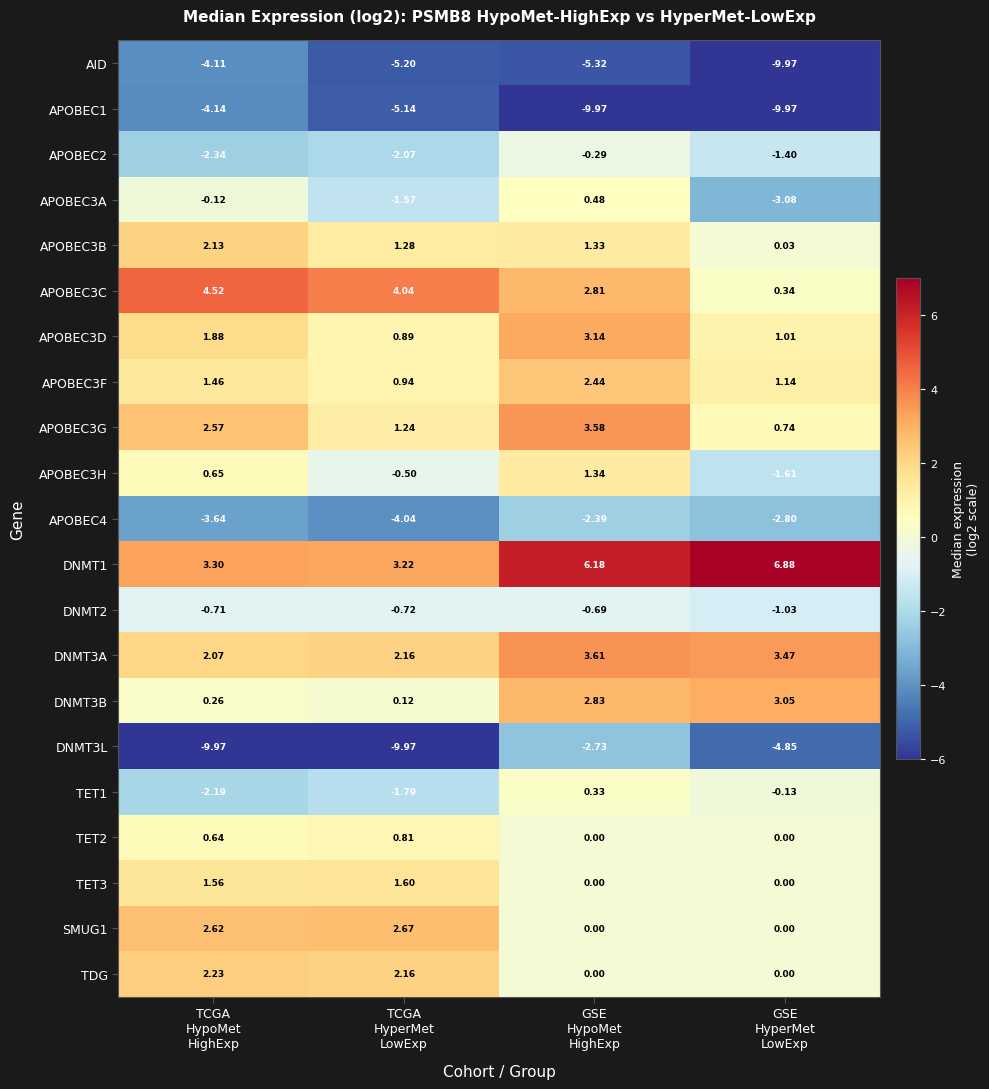

At which category is the sum across all series the highest?

GSE
HypoMet
HighExp